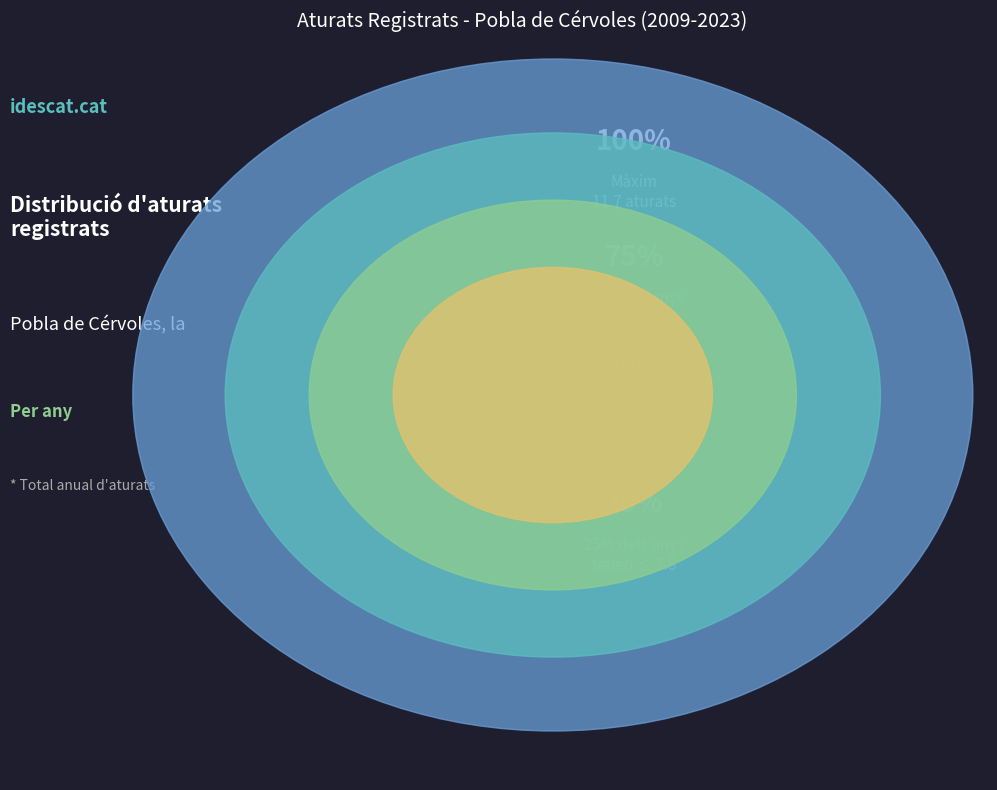

What percentage is the 2011 slice, to the nearest percent?

8%